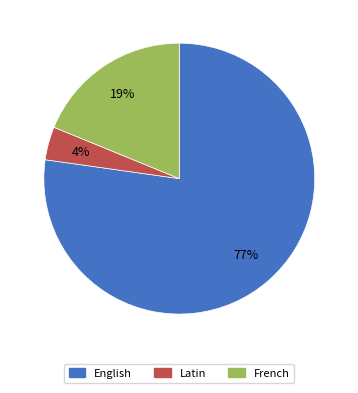

Does Latin account for over 50% of the chart?

No